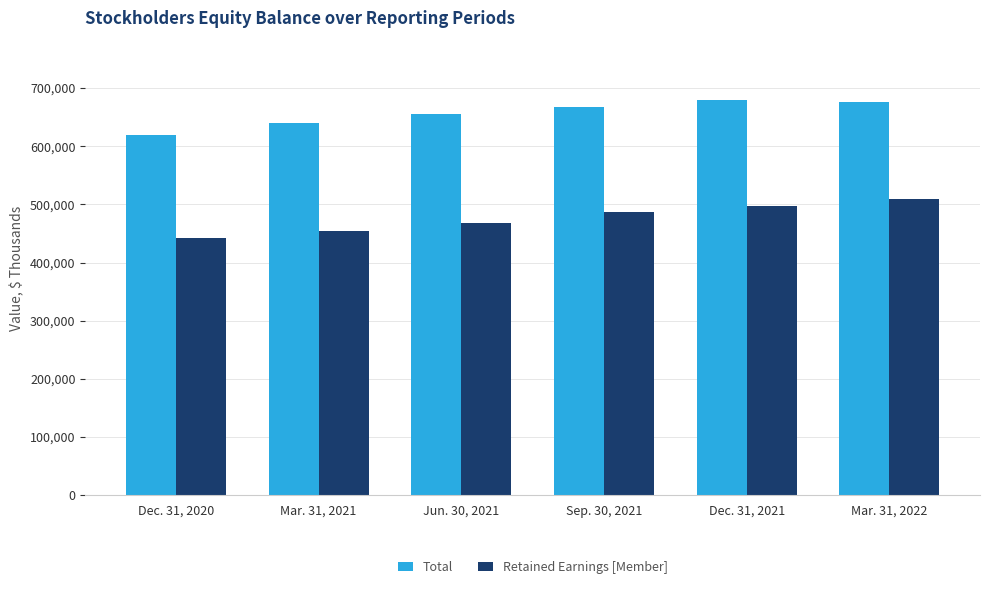

How many bars are there in each group?

2